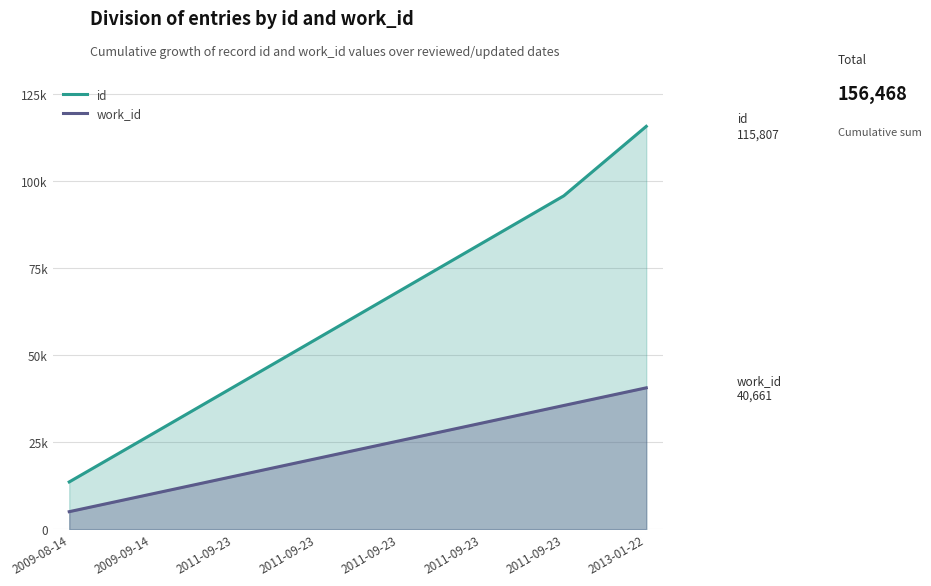

At which category is the sum across all series the highest?

2013-01-22